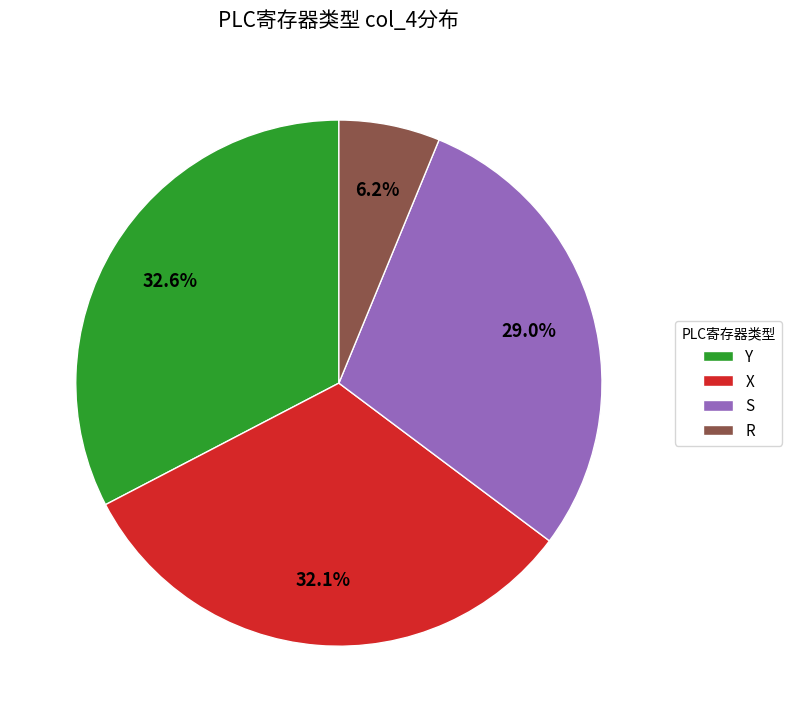

To the nearest percent, what is the average slice percentage?

25%